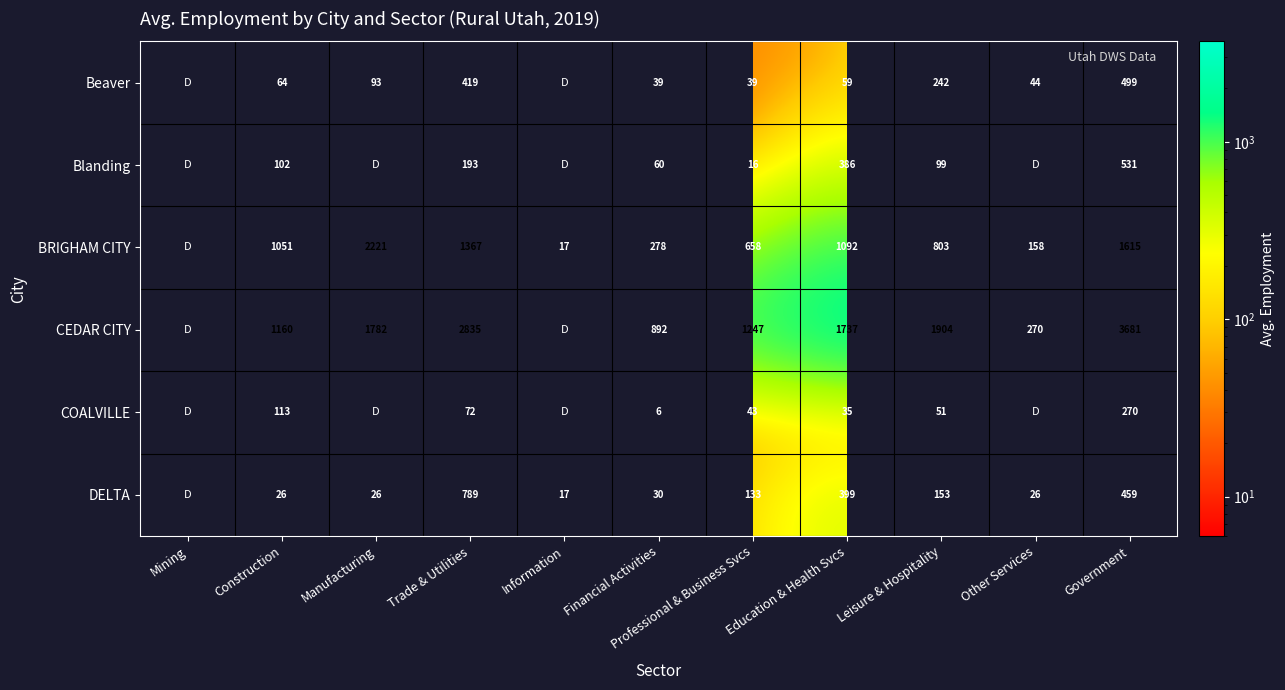

What is the difference between the COALVILLE values at Leisure & Hospitality and Professional & Business Svcs?

8